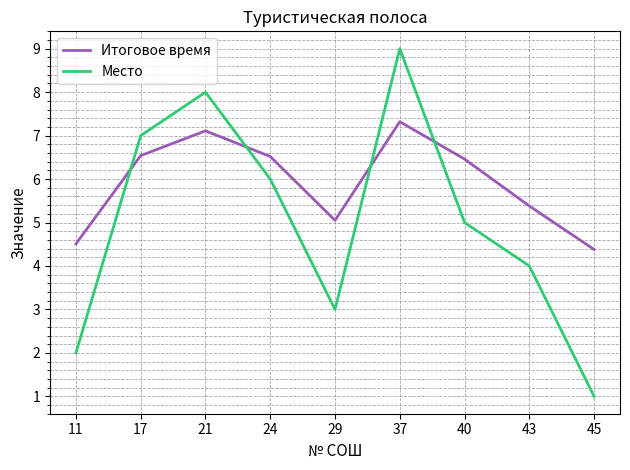

Where does the Итоговое время series first go above 6?

17